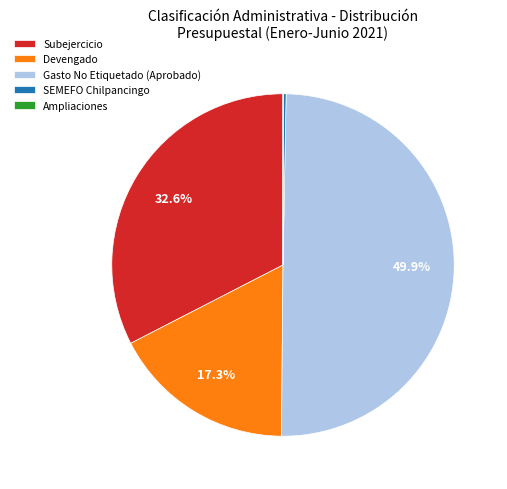

Does Subejercicio represent more than half of the total?

No